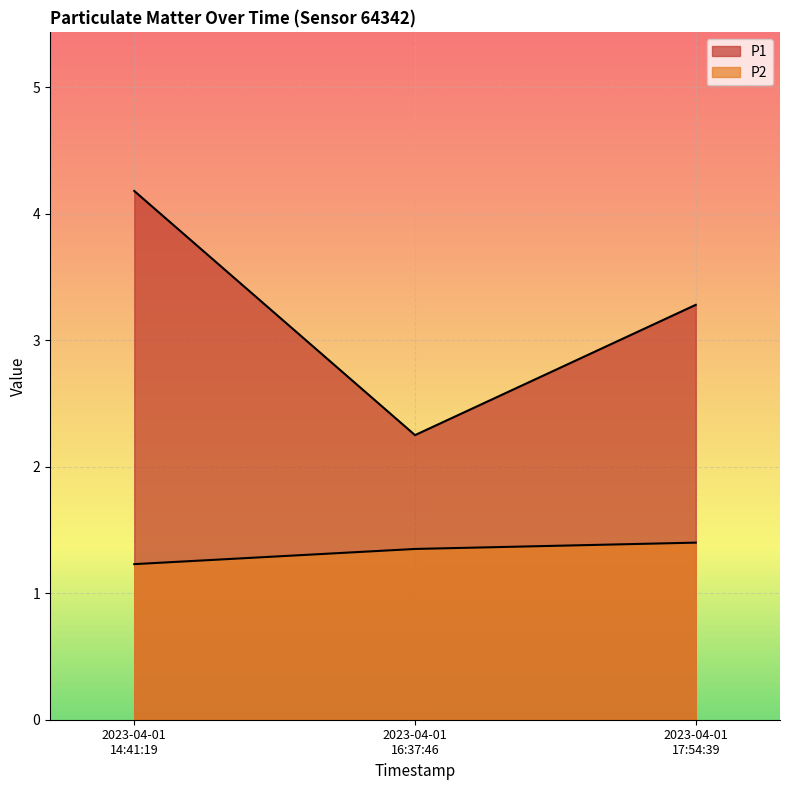

Which has a higher value, 2023-04-01 14:41:19 or 2023-04-01 16:37:46?

2023-04-01 14:41:19